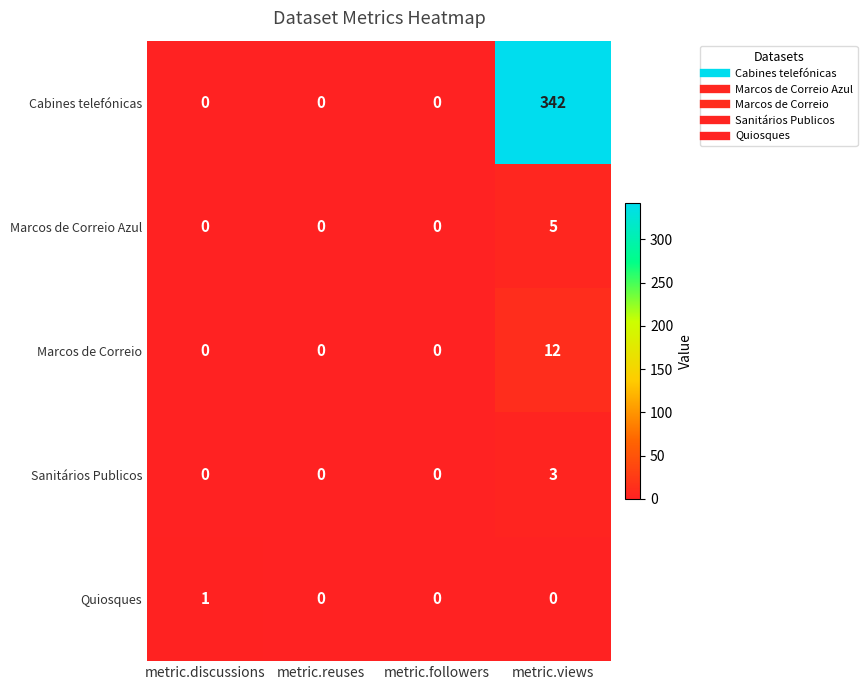

Which series has the largest total across all categories?

Cabines telefónicas